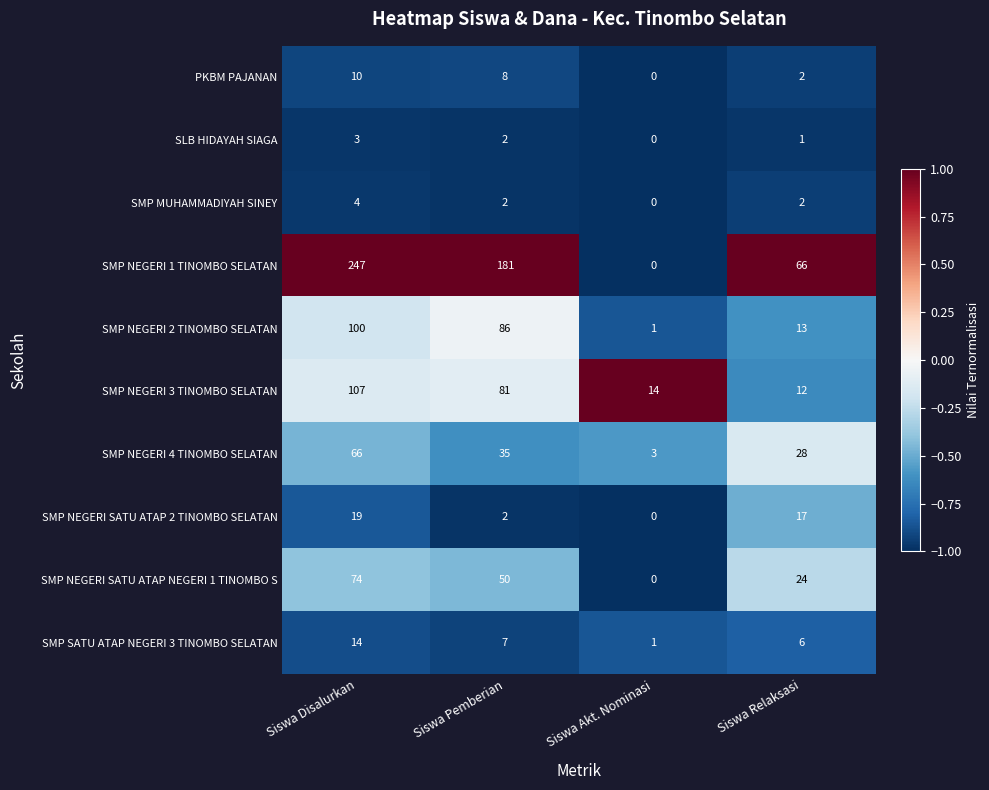

What is the sum of all SMP NEGERI 2 TINOMBO SELATAN values?

200